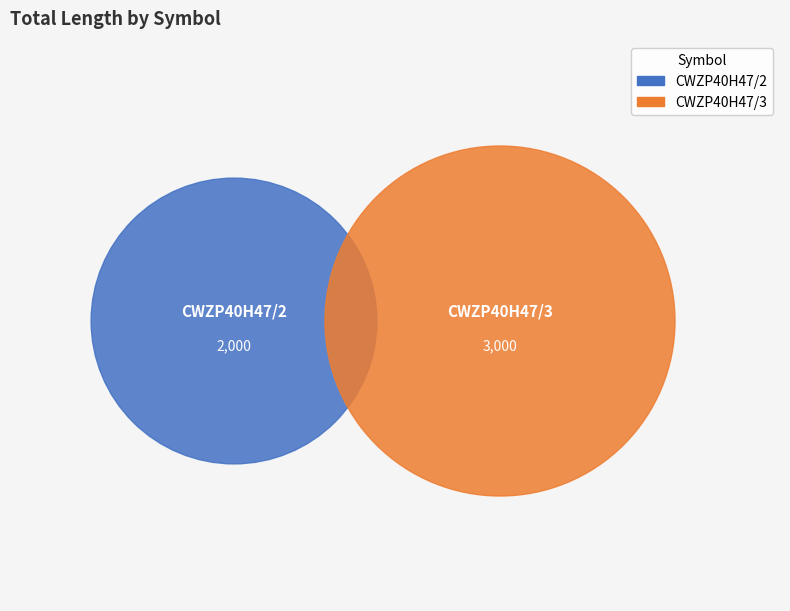

The CWZP40H47/3 slice represents 71% of the pie. True or false?

False